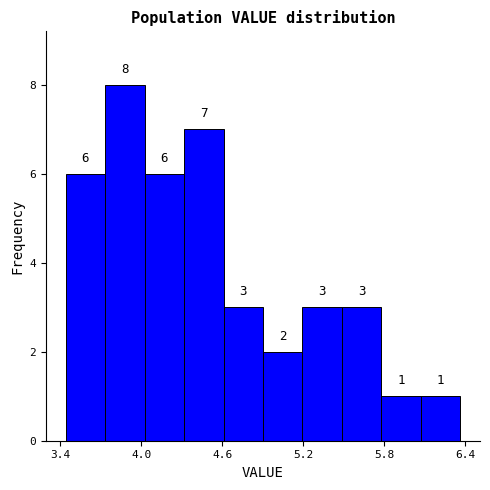

Read against the x-axis, roughly where is the centre of the tallest bar?

3.9